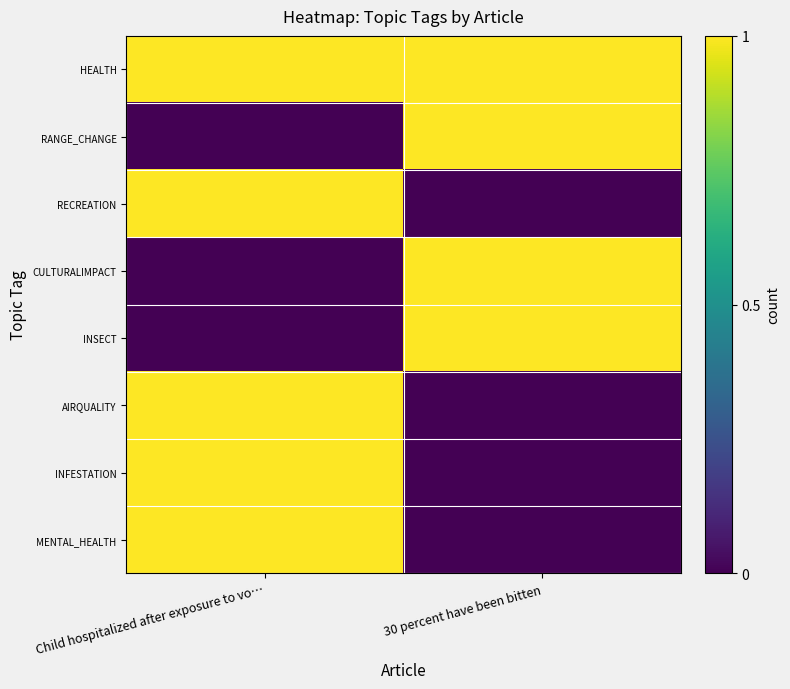

Reading right to left, extract all data points from this chart.

HEALTH: 30 percent have been bitten=1	Child hospitalized after exposure to vo…=1
RANGE_CHANGE: 30 percent have been bitten=1	Child hospitalized after exposure to vo…=0
RECREATION: 30 percent have been bitten=0	Child hospitalized after exposure to vo…=1
CULTURALIMPACT: 30 percent have been bitten=1	Child hospitalized after exposure to vo…=0
INSECT: 30 percent have been bitten=1	Child hospitalized after exposure to vo…=0
AIRQUALITY: 30 percent have been bitten=0	Child hospitalized after exposure to vo…=1
INFESTATION: 30 percent have been bitten=0	Child hospitalized after exposure to vo…=1
MENTAL_HEALTH: 30 percent have been bitten=0	Child hospitalized after exposure to vo…=1